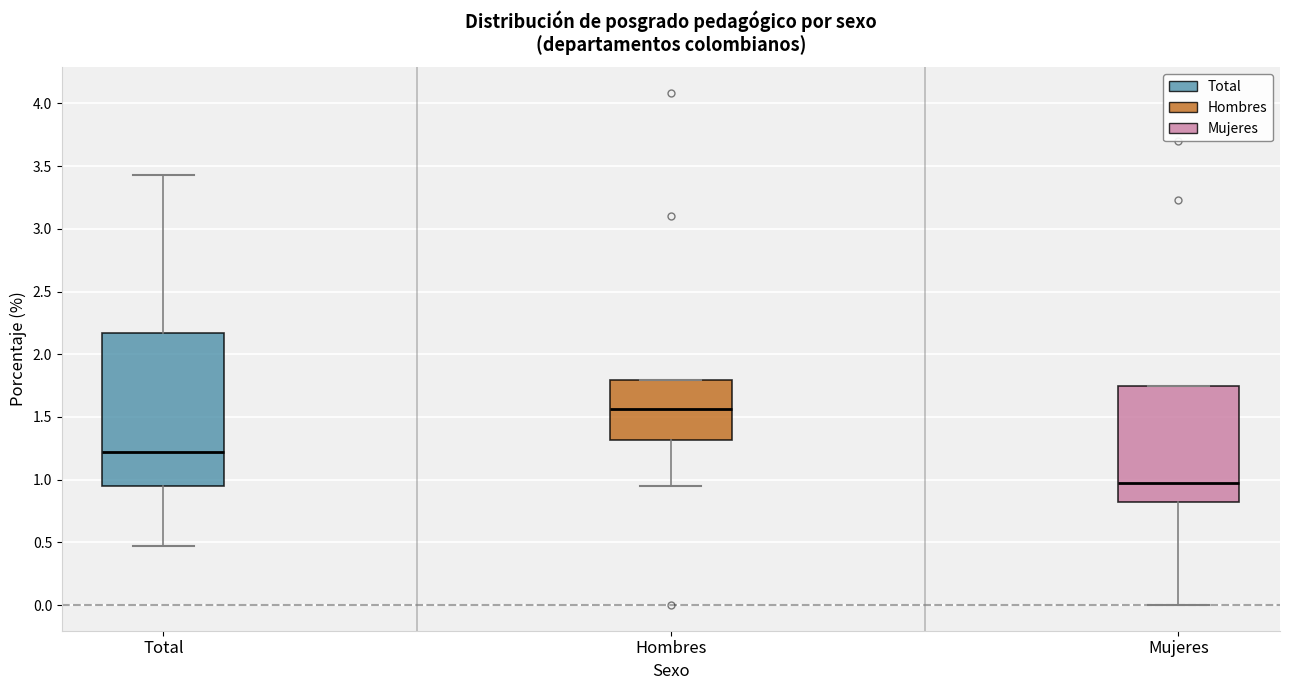

Where is the upper edge of the box for Total on the y-axis? The values are not printed on the chart, so give them approximately, as read against the axis.

2.15